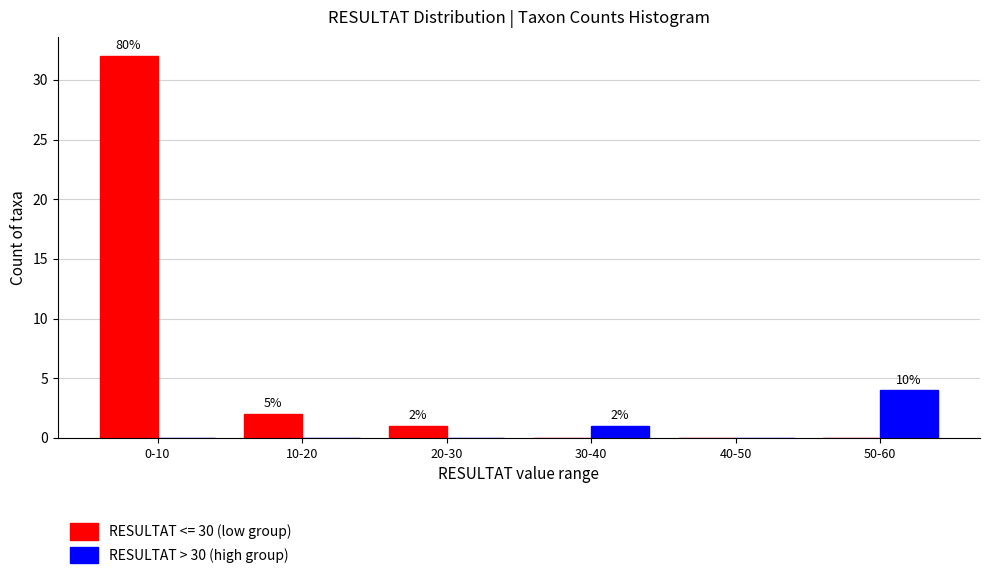

Reading left to right, extract all data points from this chart.

RESULTAT <= 30 (low group): 0-10=32	10-20=2	20-30=1	30-40=0	40-50=0	50-60=0
RESULTAT > 30 (high group): 0-10=0	10-20=0	20-30=0	30-40=1	40-50=0	50-60=4